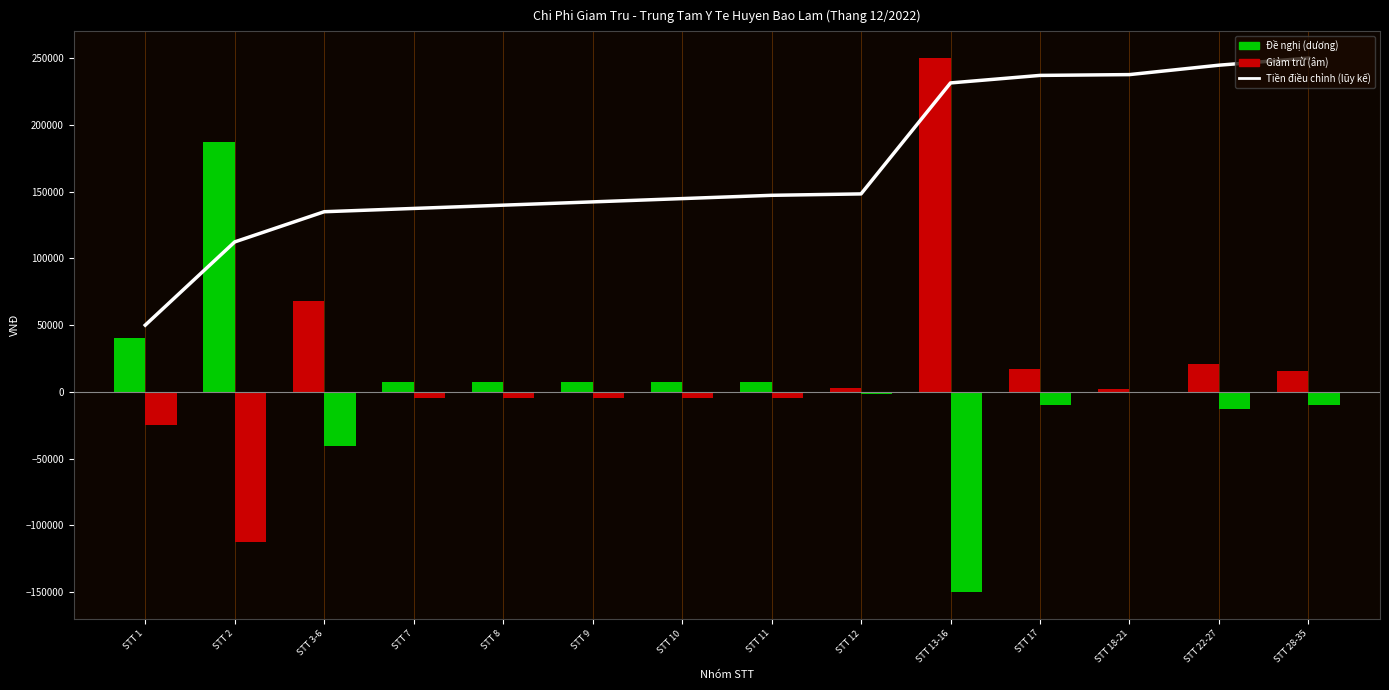

What is the spread (max minus min) of values at STT 3-6?

175739.3